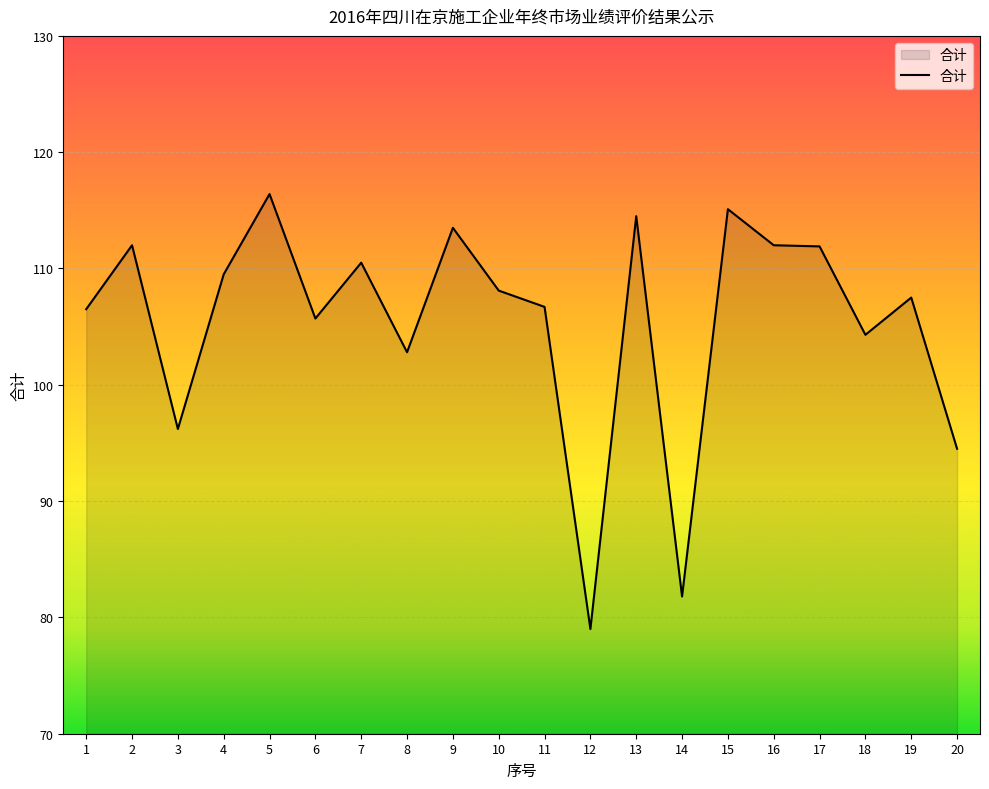

What value does the data have at 3?

96.2